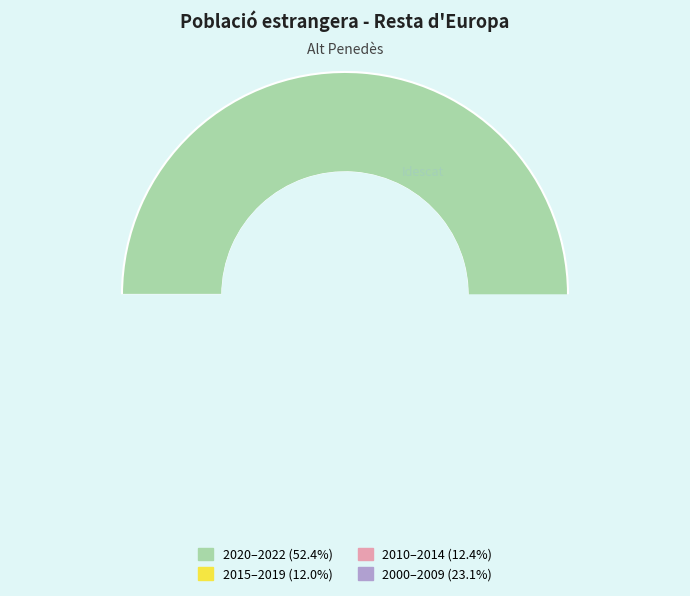

Is the sum of 2018 and 2017 greater than half?

No